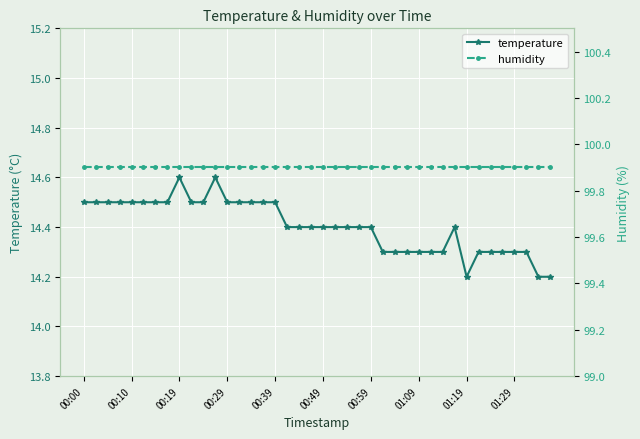

Does the chart display data point markers on the line(s)?

Yes